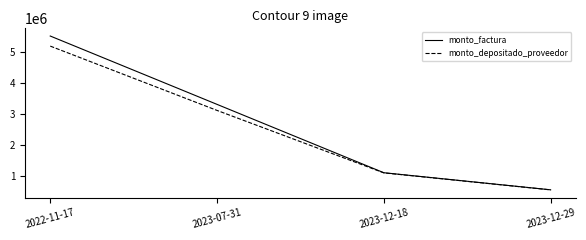

Reading left to right, list all the values displayed in this chart.

monto_factura: 5515000	3309000	1103000	551500
monto_depositado_proveedor: 5189865	3113920	1097987	548993